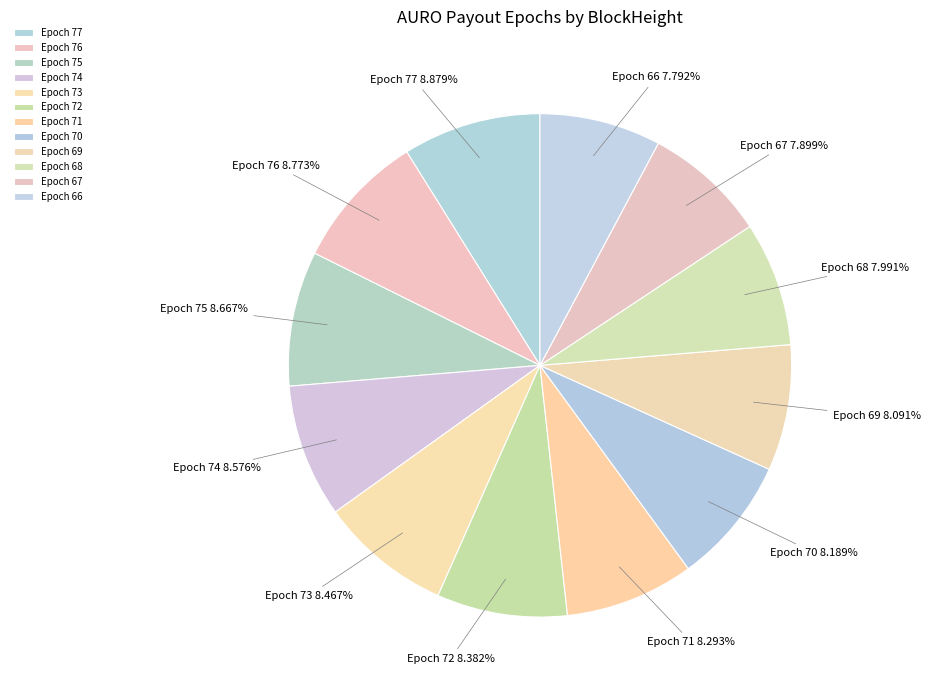

What percentage is NOT represented by Epoch 75?

91.3%